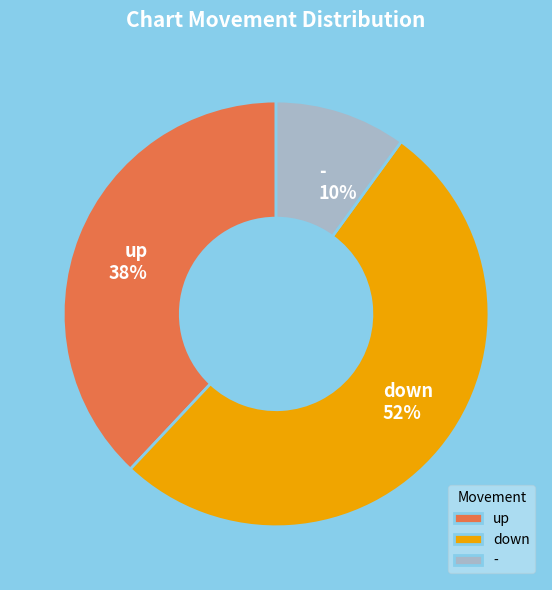

What percentage is the up slice, to the nearest percent?

38%